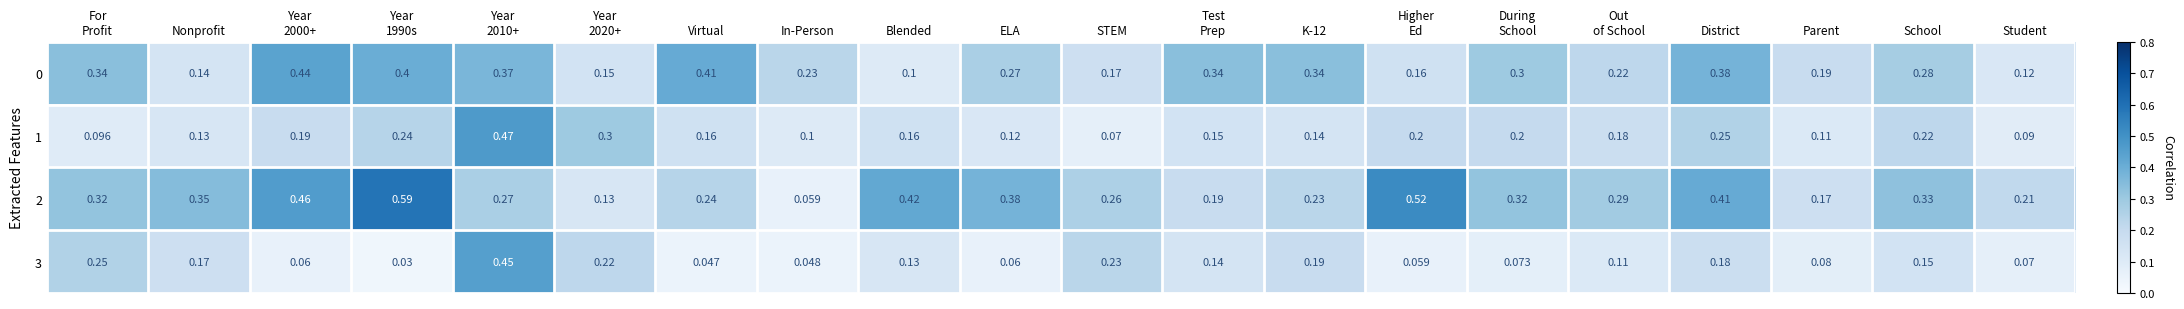

Where is 0 nearest to the value 0?

Blended